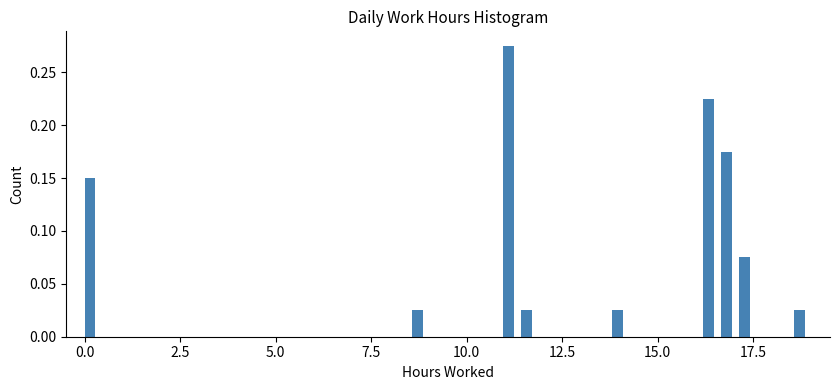

Around what value on the x-axis is the tallest bar? Give the approximate position of its centre, as read against the axis.

11.0